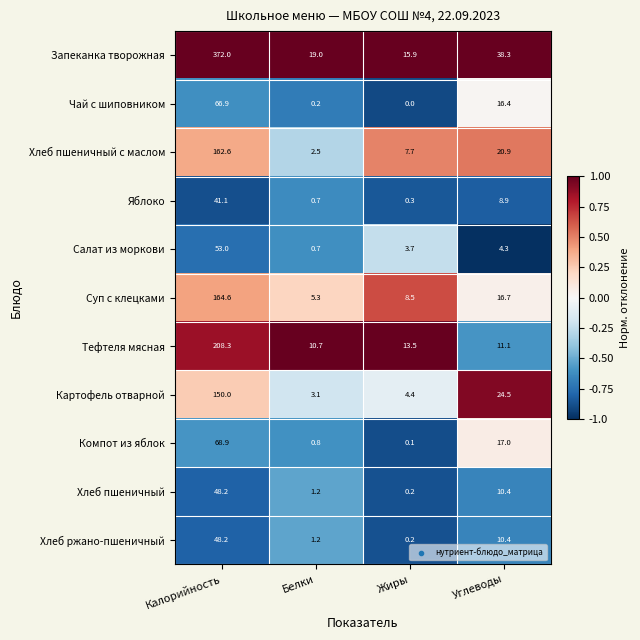

Count the number of categories in the chart.

4